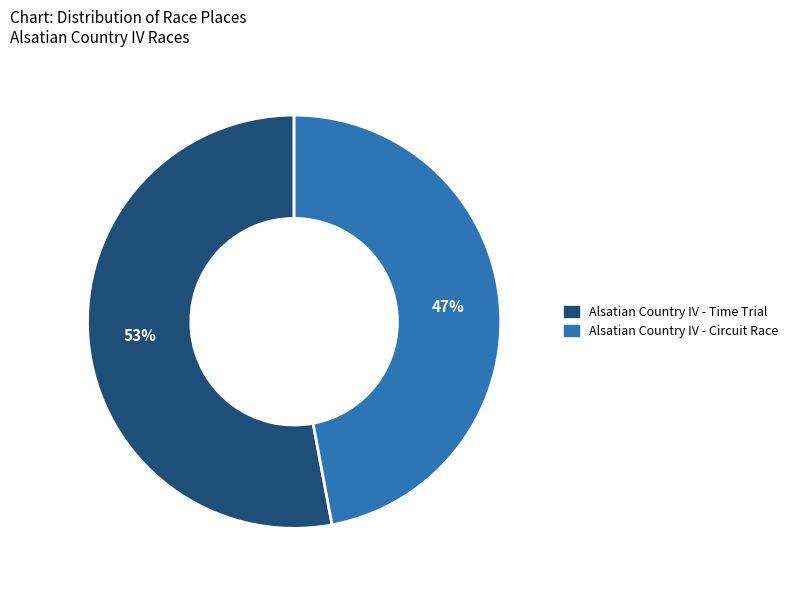

Rank the categories by value from lowest to highest.

Alsatian Country IV - Circuit Race, Alsatian Country IV - Time Trial